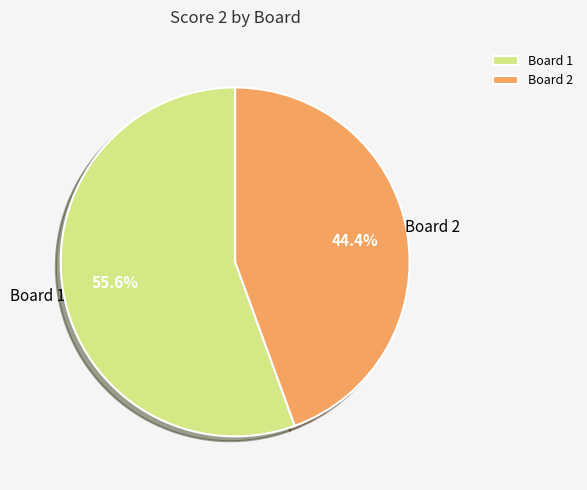

What portion of the pie excludes Board 1?

44.4%